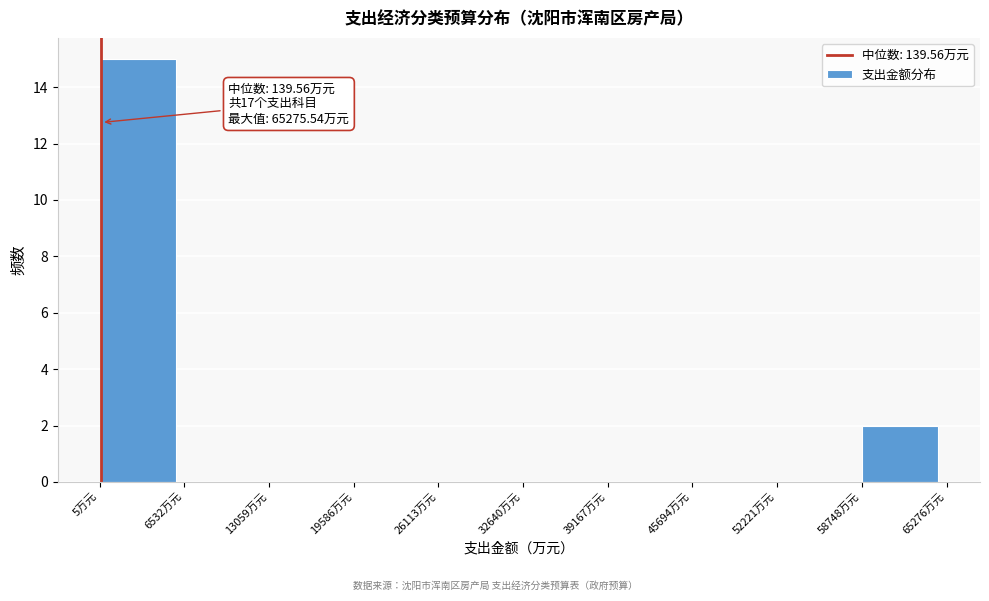

Which range on the x-axis has the tallest bar?

0 to 7000